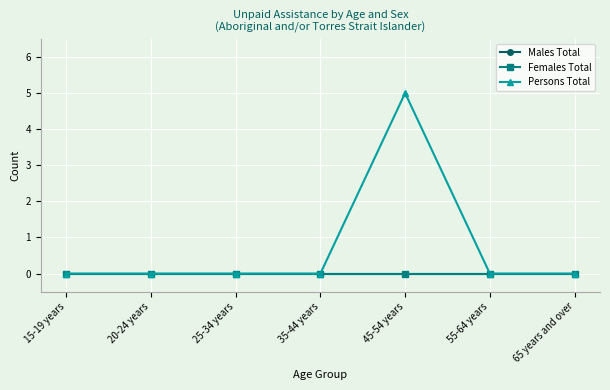

How many interior local peaks does the Persons Total series have?

1